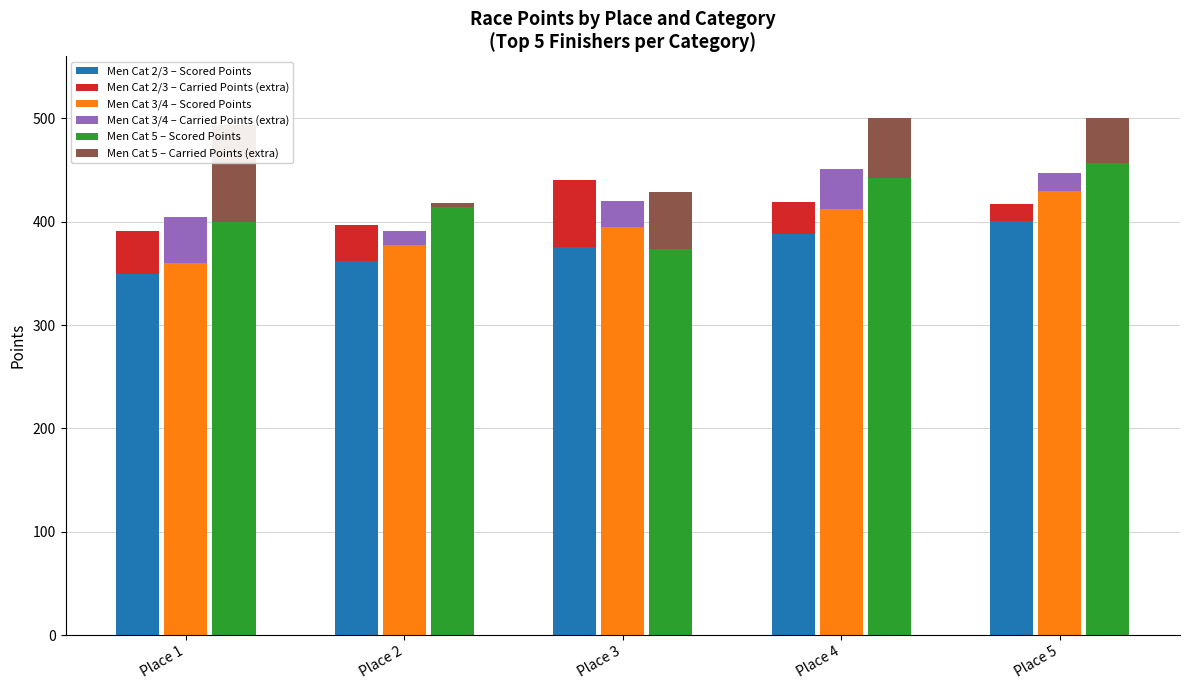

What is the difference between the Men Cat 2/3 – Scored Points values at Place 3 and Place 5?

25.9